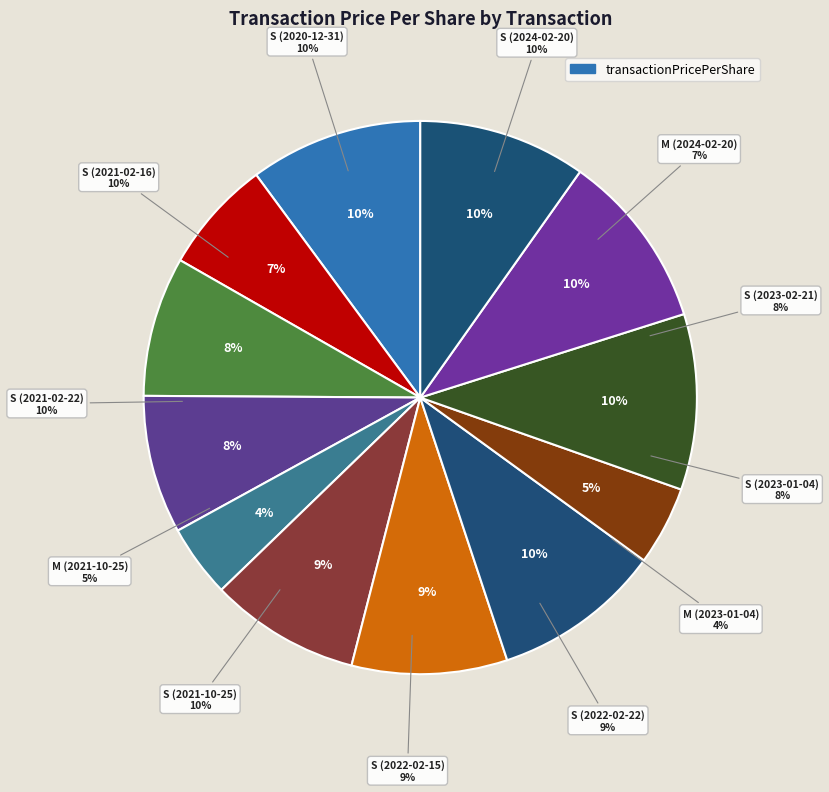

Is it true that S (2023-02-21) is 1% of the pie?

False